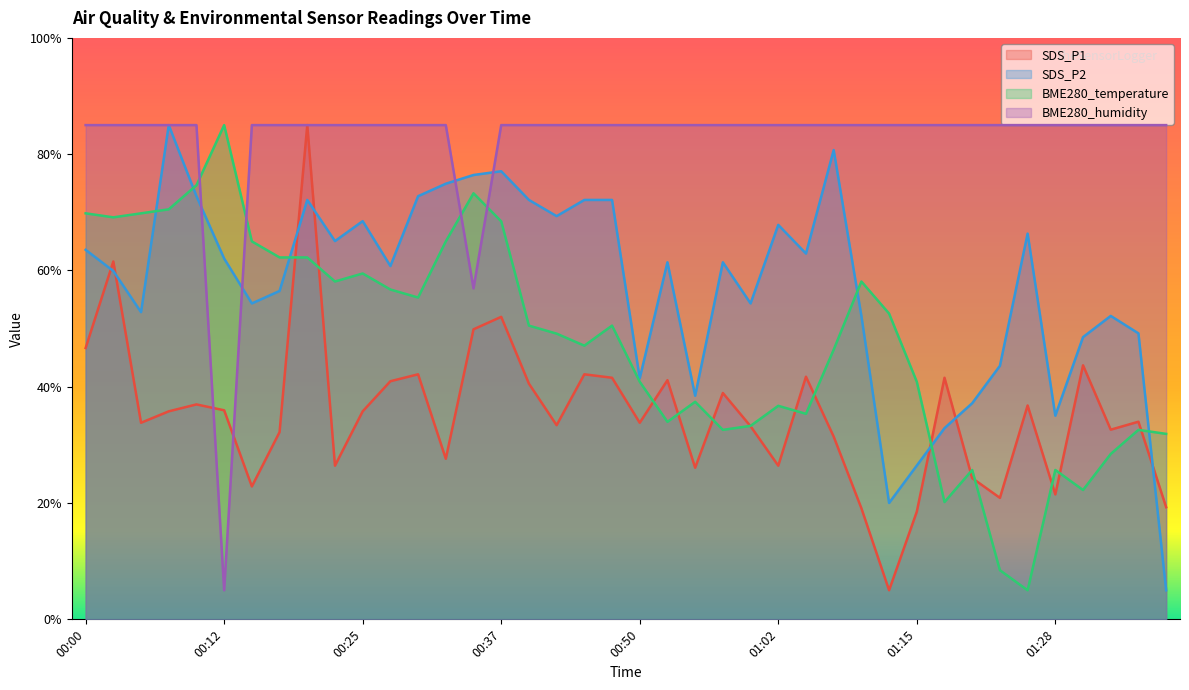

How many interior local valleys does the SDS_P2 series have?

11